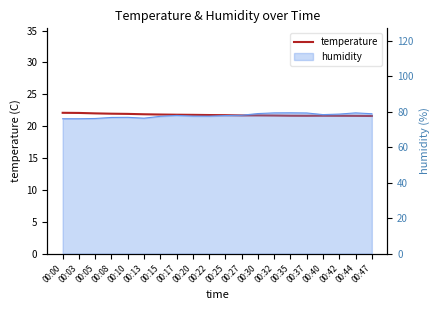

At which category does the data reach its first local valley?

00:37